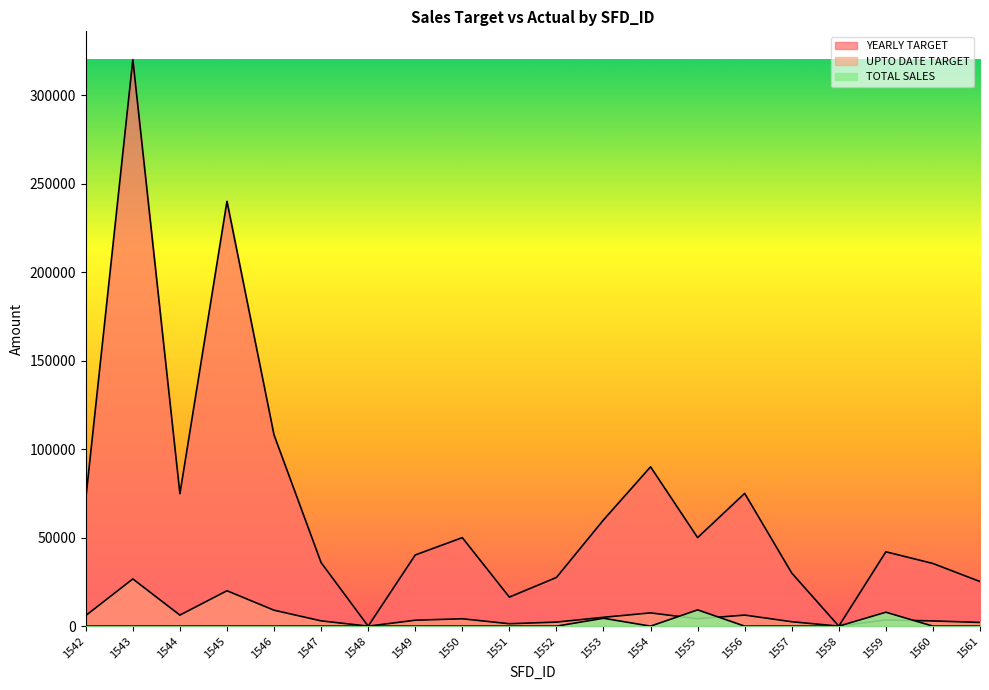

What is the average value of the TOTAL SALES series?

1076.4